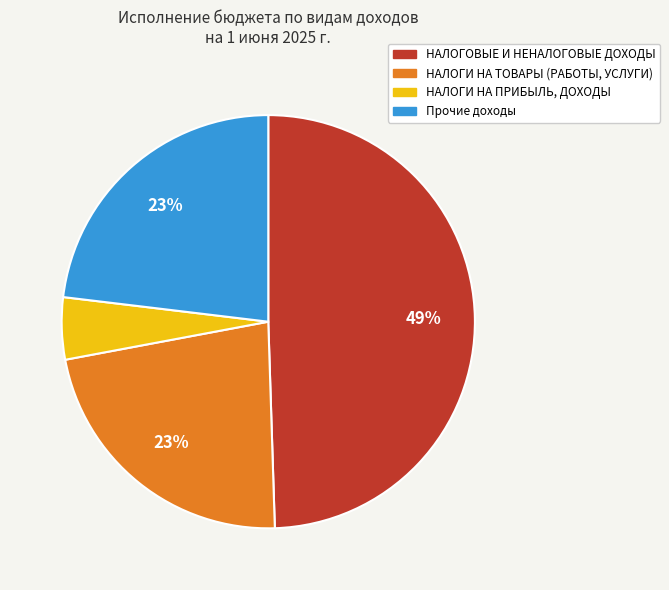

What percentage is the Прочие доходы slice, to the nearest percent?

23%